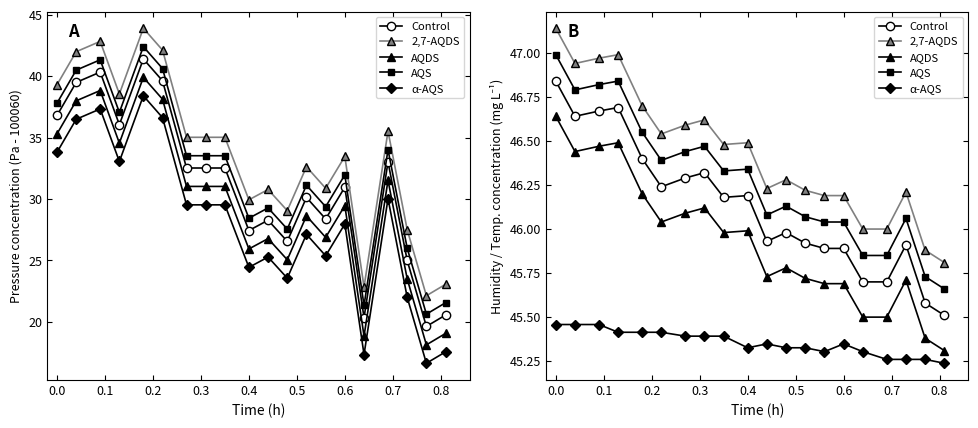

What is the lowest value of the AQDS series?

45.3